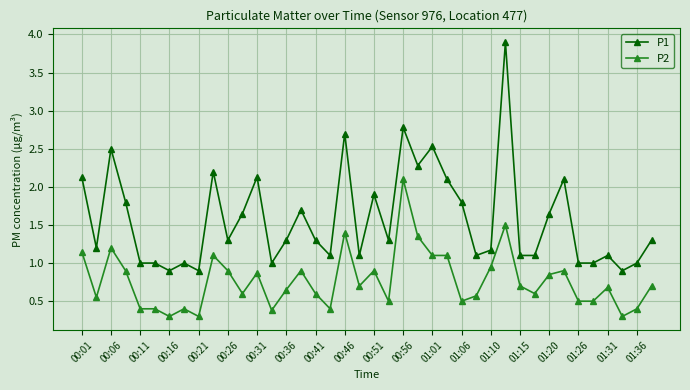

Does the chart display data point markers on the line(s)?

Yes